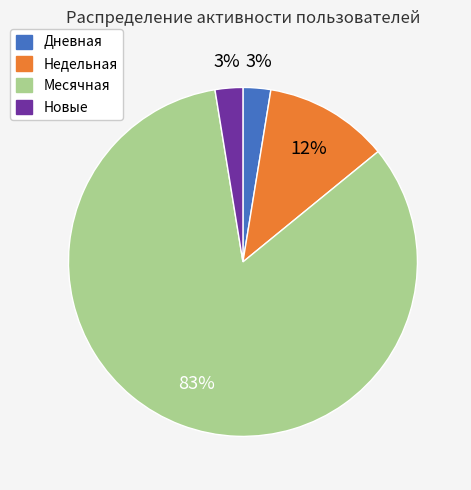

To the nearest percent, what is the average slice percentage?

25%